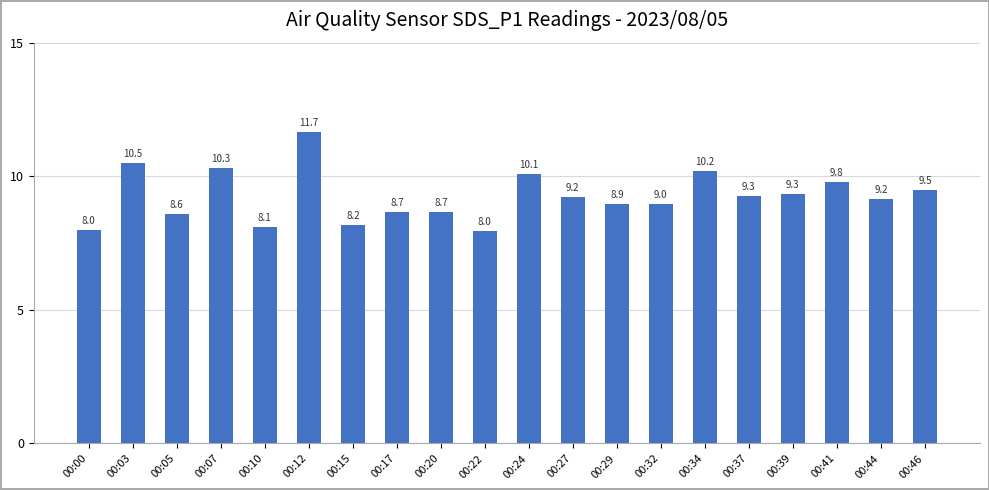

What is the difference between the second highest and second lowest values?

2.5